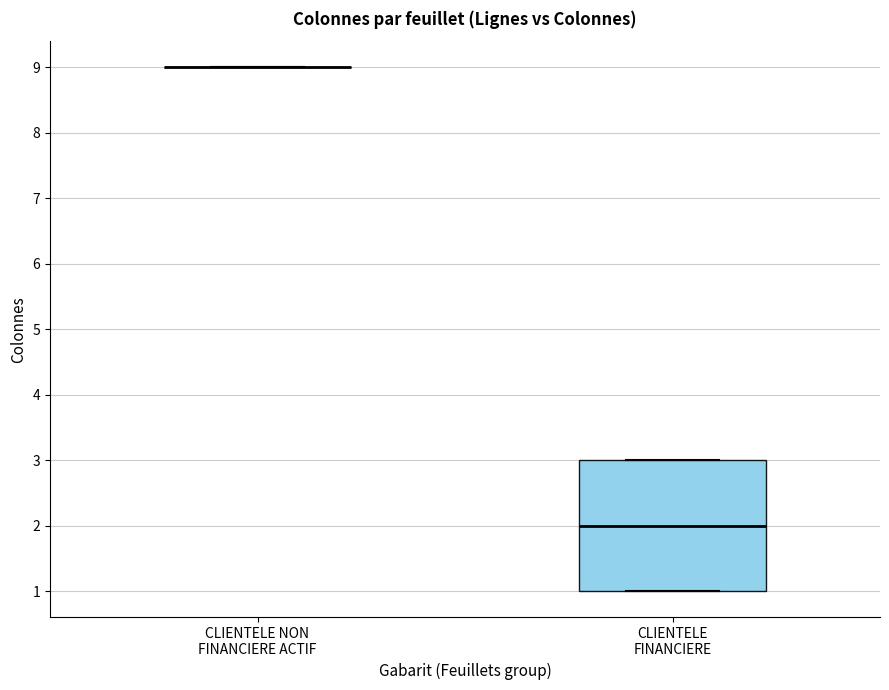

Reading left to right, transcribe this box plot: for each box, give where its median line is, the range the box spans, and where its two whiskers end, as read against the y-axis. The values are not printed on the chart, so give them approximately, as read against the axis.

CLIENTELE NON FINANCIERE ACTIF: box collapsed to a line at 9, whiskers 9 to 9
CLIENTELE FINANCIERE: median 2, box 1 to 3, whiskers 1 to 3